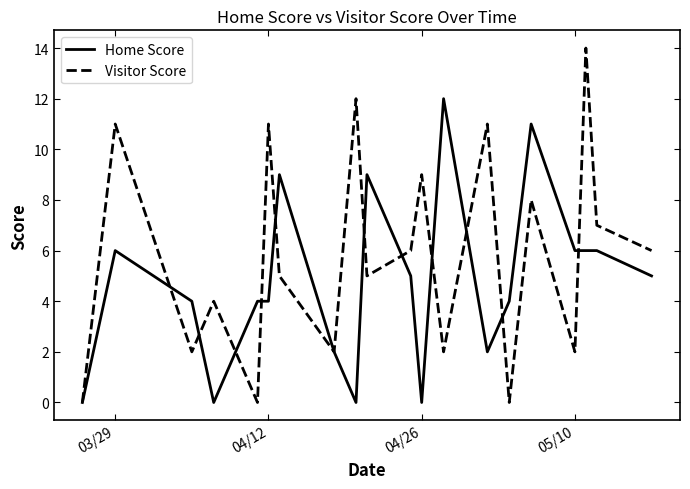

List the series in order of their peak value, lowest first.

Home Score, Visitor Score